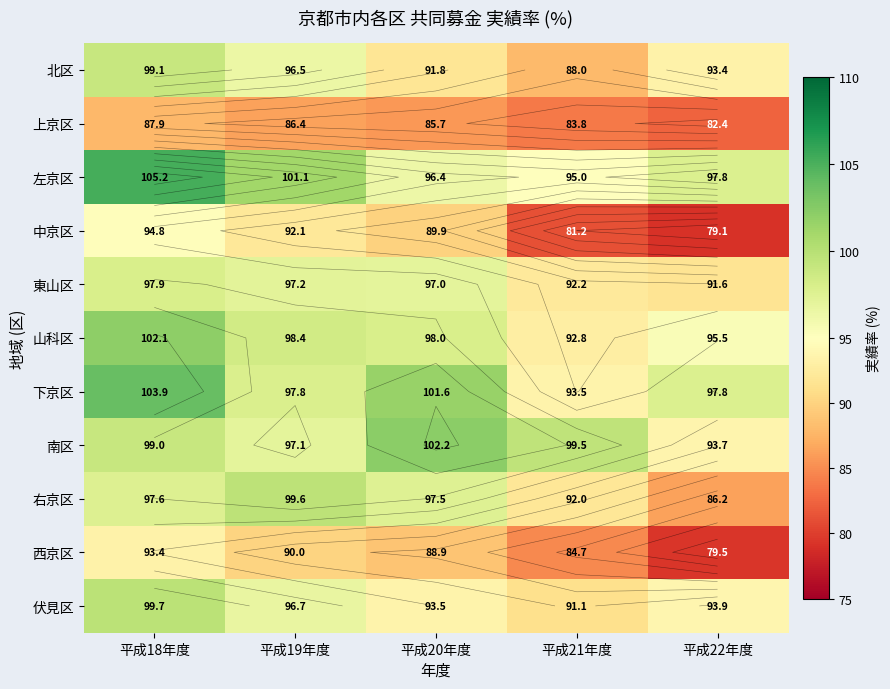

What is the maximum value shown in the chart?

105.2